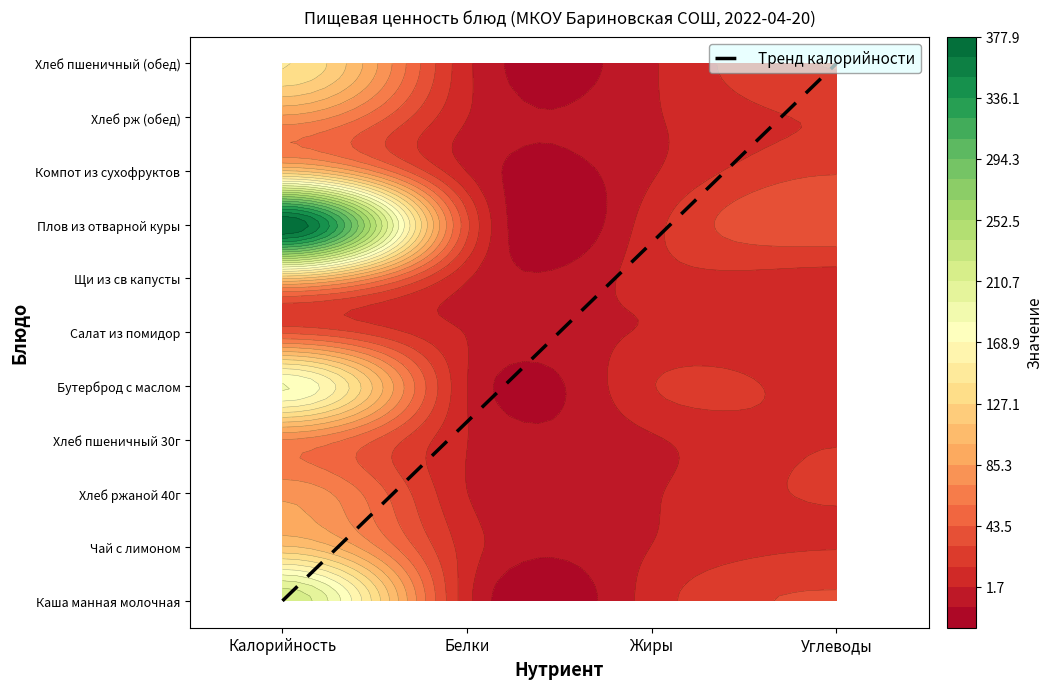

Count the number of values greater than 5.

5